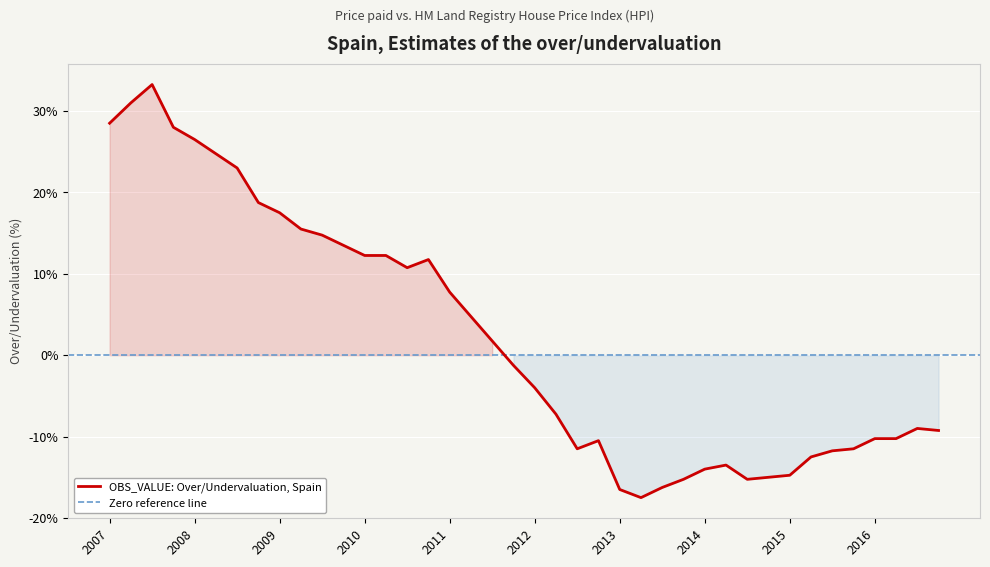

How many points are lower than both their immediate neighbors (excluding endpoints)?

4